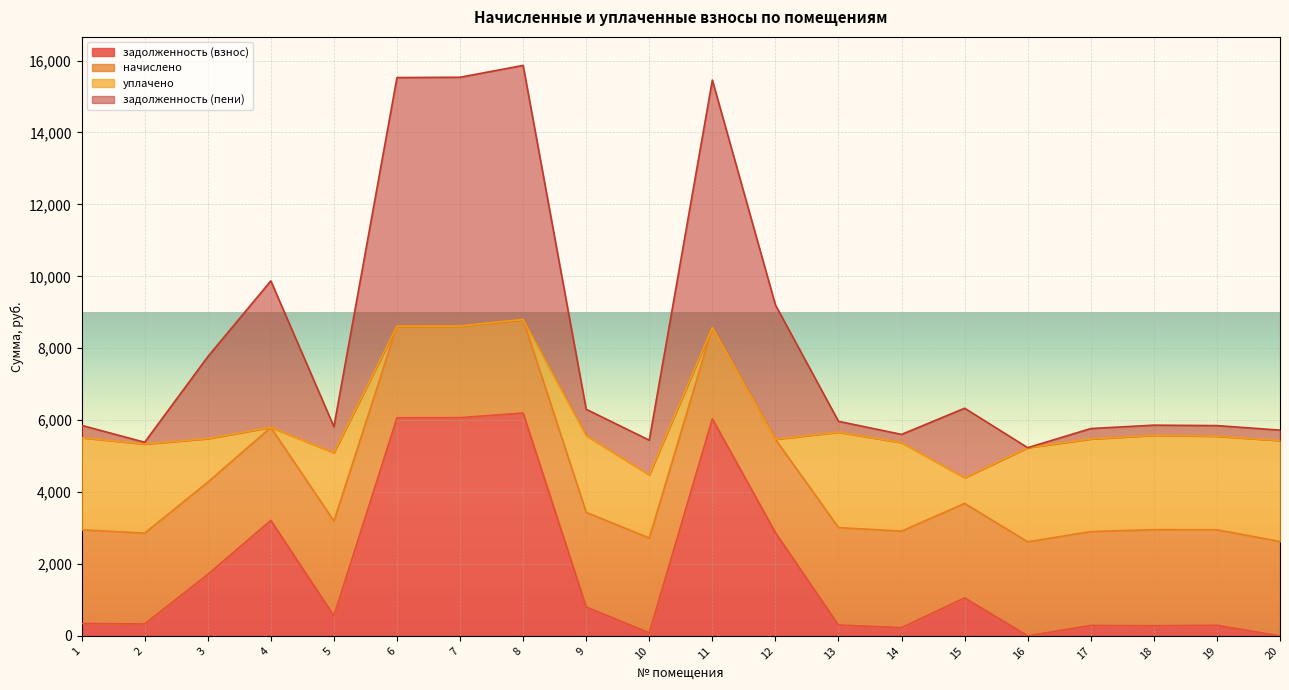

What is the maximum value for задолженность (взнос)?

6198.0